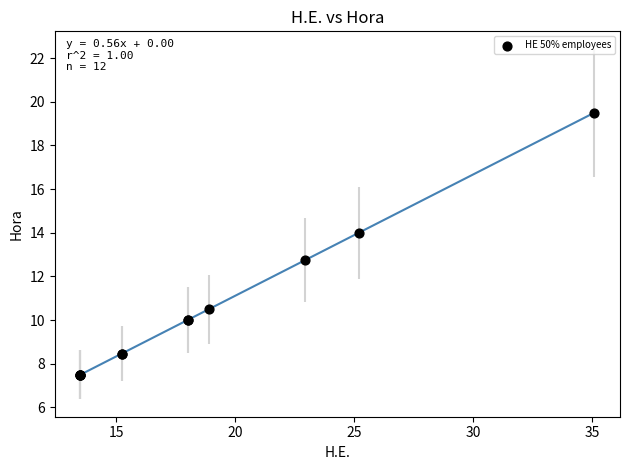

What Y value in the scatter plot is closest to 13?

12.8